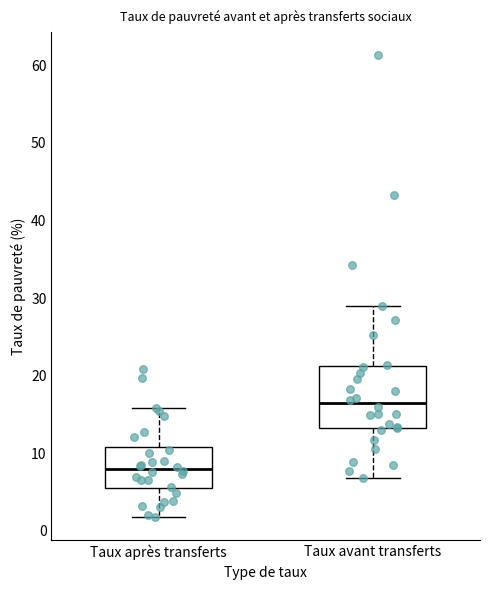

Where is the upper edge of the box for Taux après transferts on the y-axis? The values are not printed on the chart, so give them approximately, as read against the axis.

11